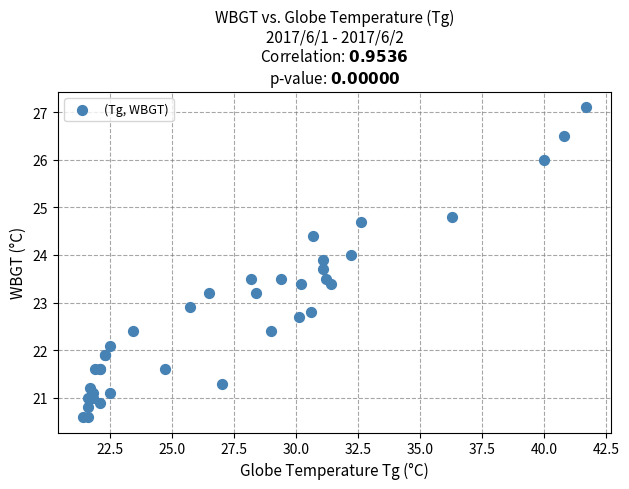

What Y value in the scatter plot is closest to 23?

22.9